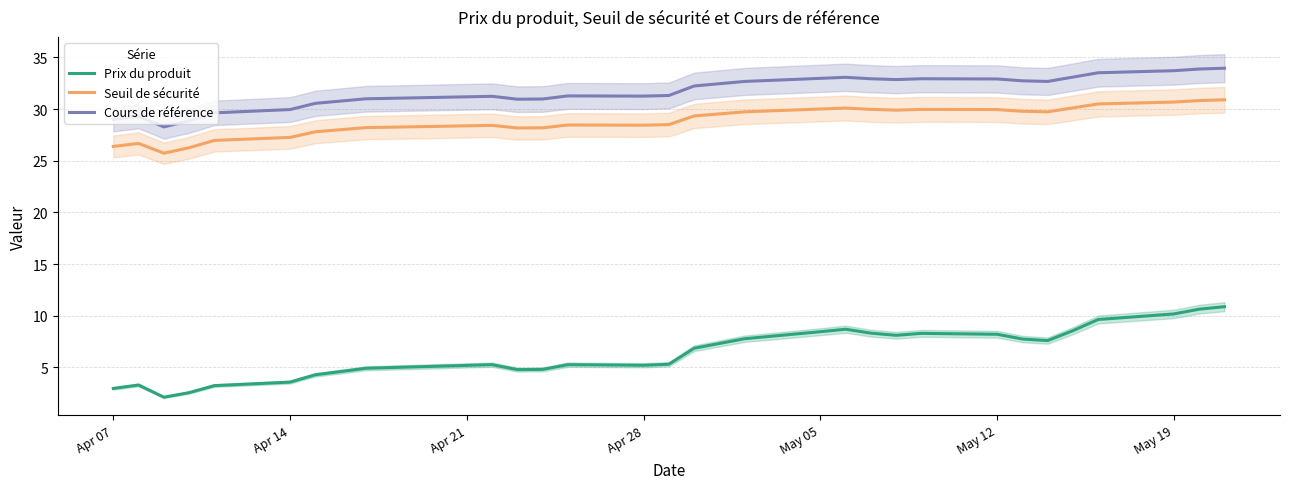

What is the lowest value of the Seuil de sécurité series?

25.7